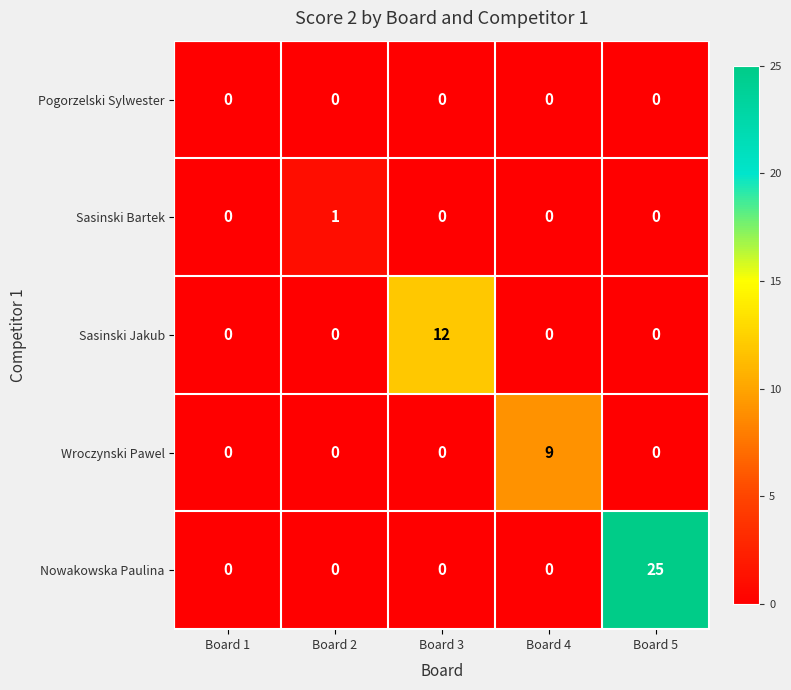

Which series has the largest range (max minus min)?

Nowakowska Paulina